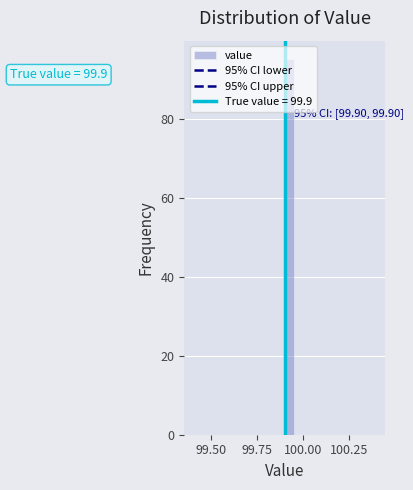

Around what value on the x-axis is the tallest bar? Give the approximate position of its centre, as read against the axis.

99.95